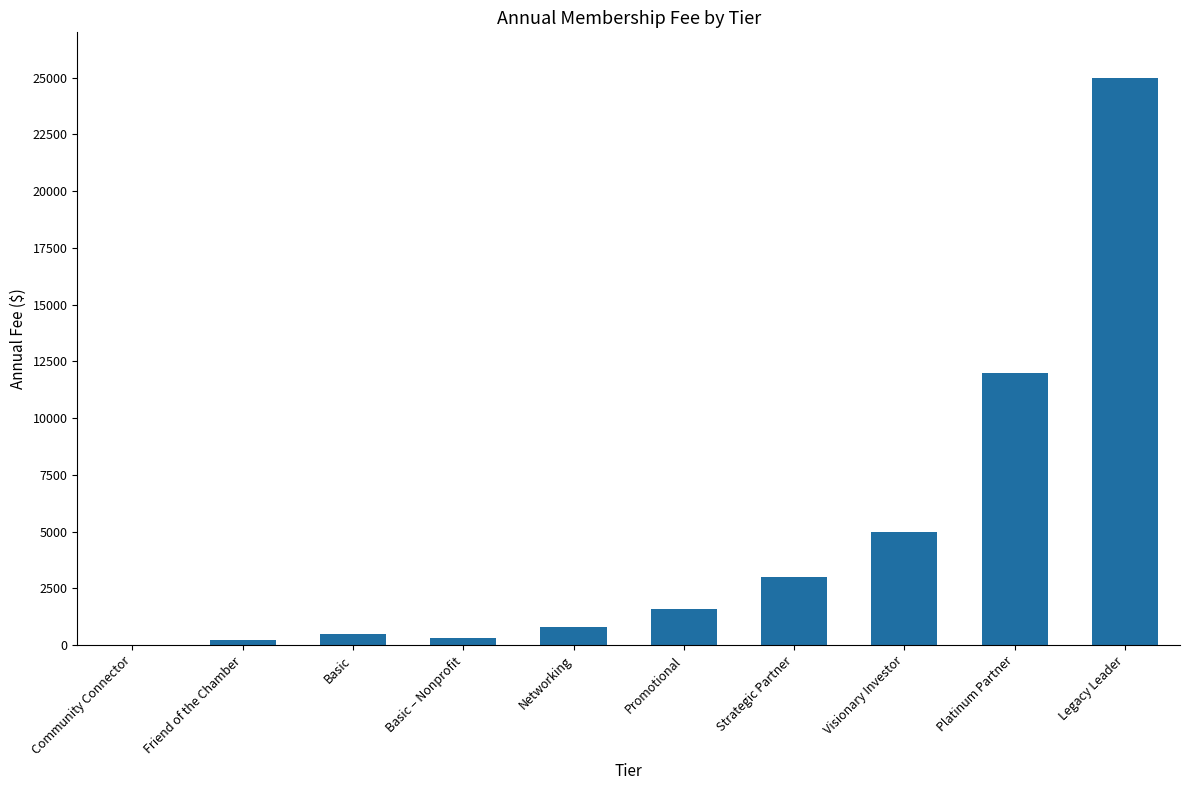

What is the sum of all values?

48350